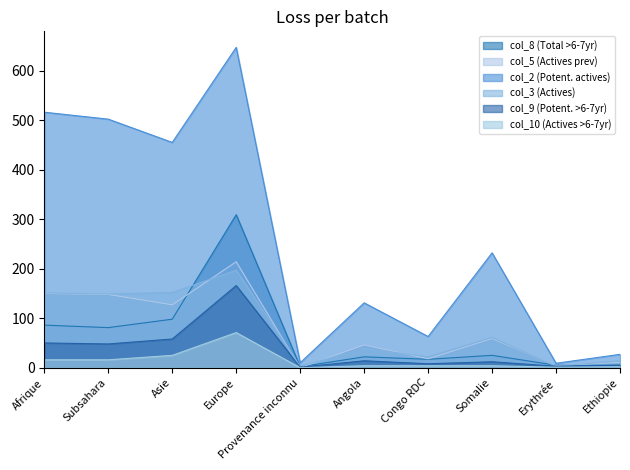

List the labels in order of col_10 (Actives >6-7yr) value, smallest first.

Provenance inconnu, Erythrée, Ethiopie, Angola, Congo RDC, Somalie, Afrique, Subsahara, Asie, Europe